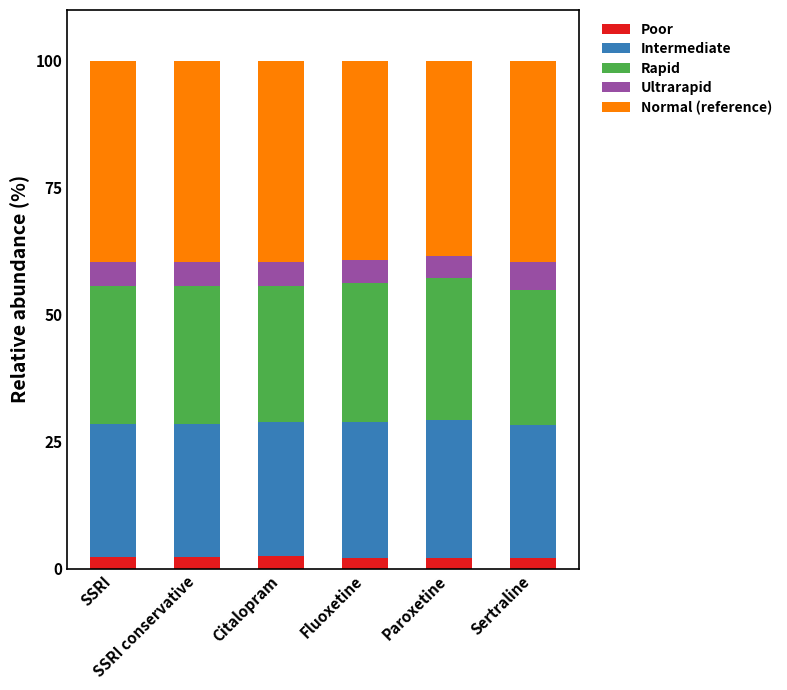

What are all the series names shown in the legend?

Poor, Intermediate, Rapid, Ultrarapid, Normal (reference)